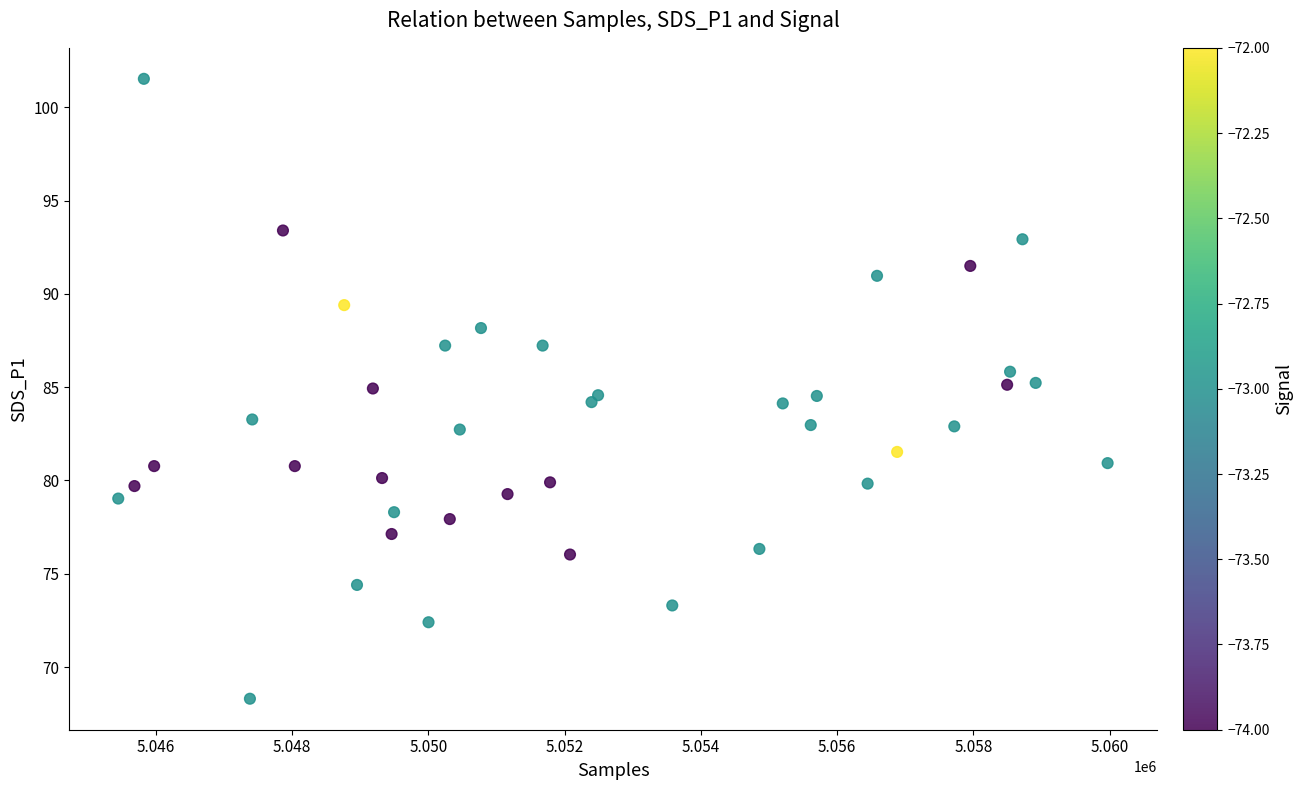

What is the range of Y values (max minus min)?

33.2